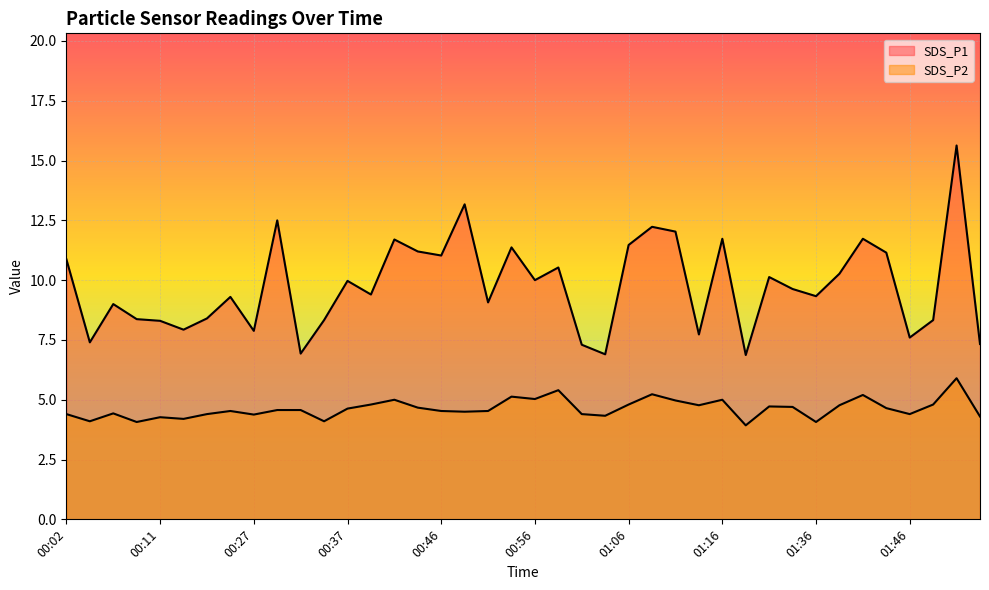

True or false: SDS_P2 and SDS_P1 cross at least once.

False